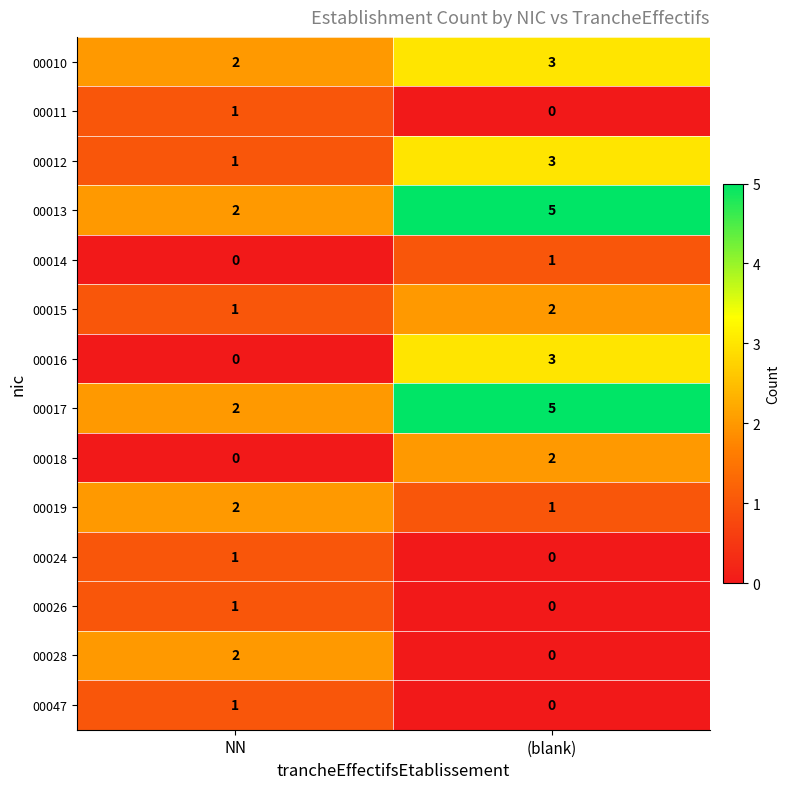

Count the number of data series in this chart.

14